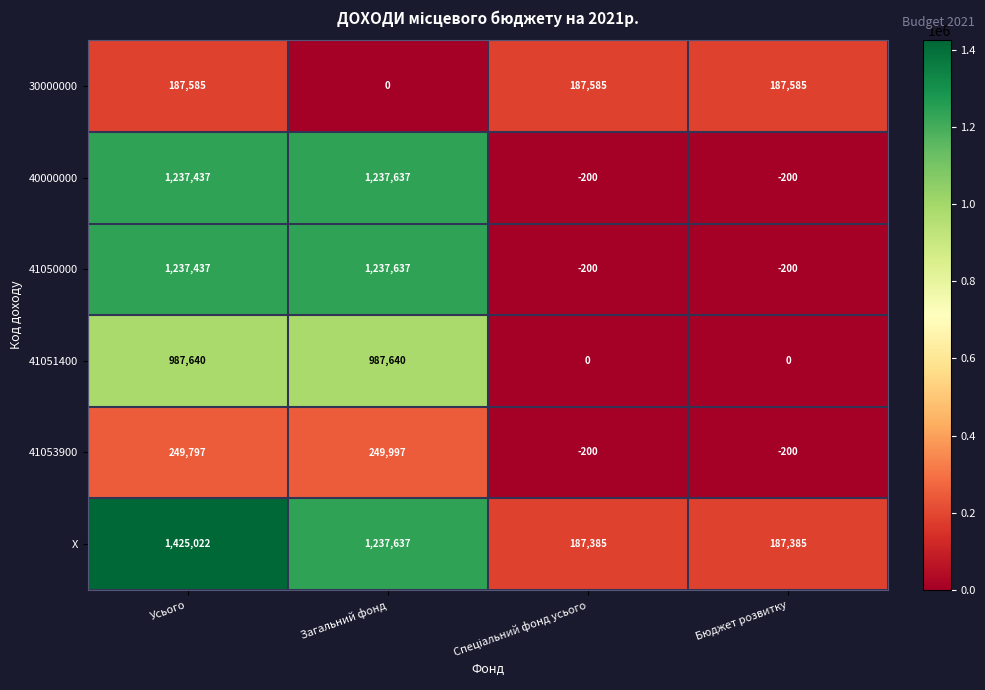

How many data points does each series have?

4